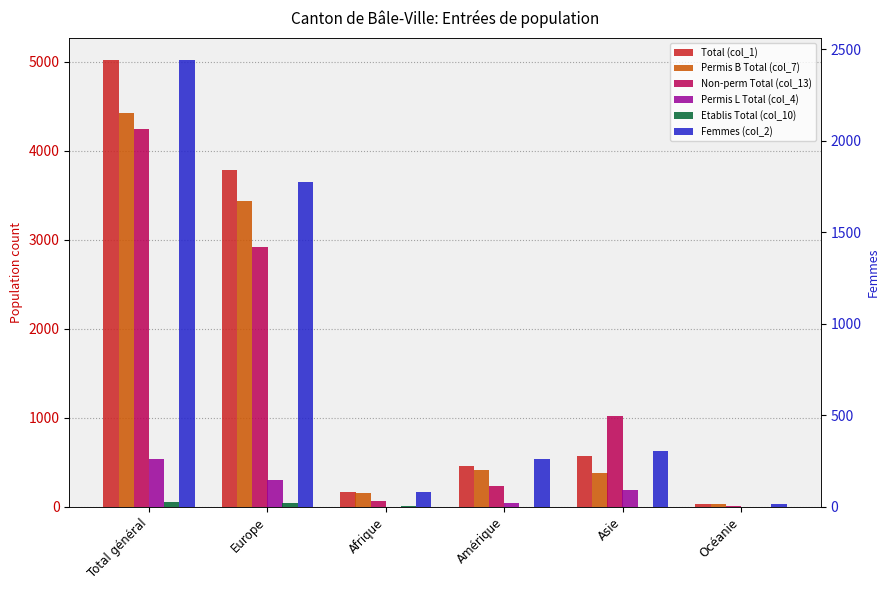

Which series has the widest spread of values?

Total (col_1)